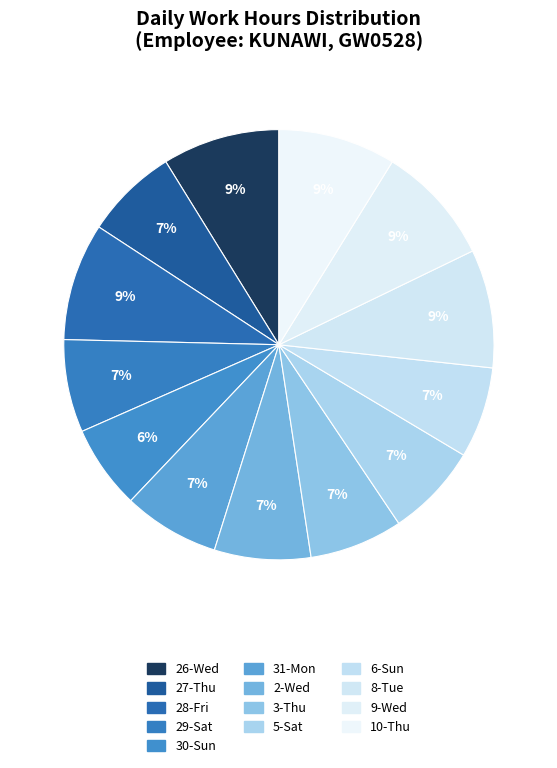

To the nearest percent, what portion does 30-Sun represent?

6%